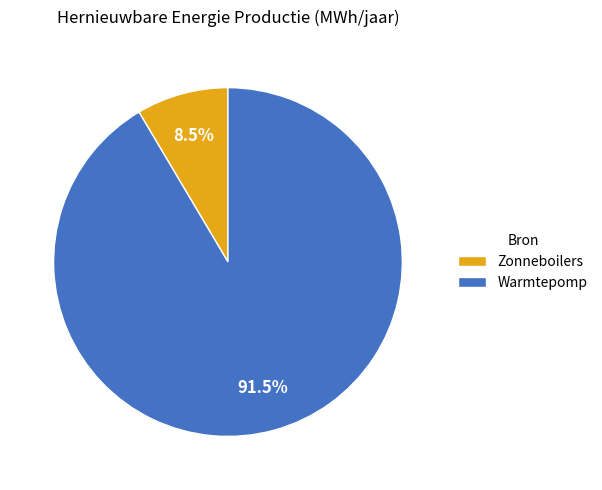

What is the ratio of the value at Zonneboilers to the value at Warmtepomp?

0.1